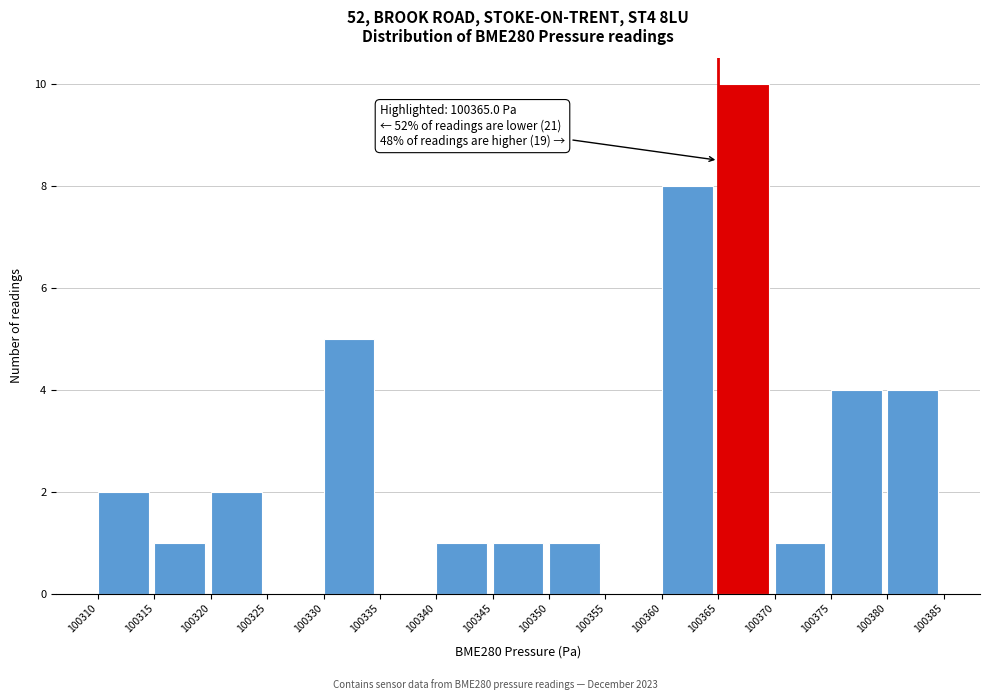

Which range on the x-axis has the tallest bar?

100365 to 100370